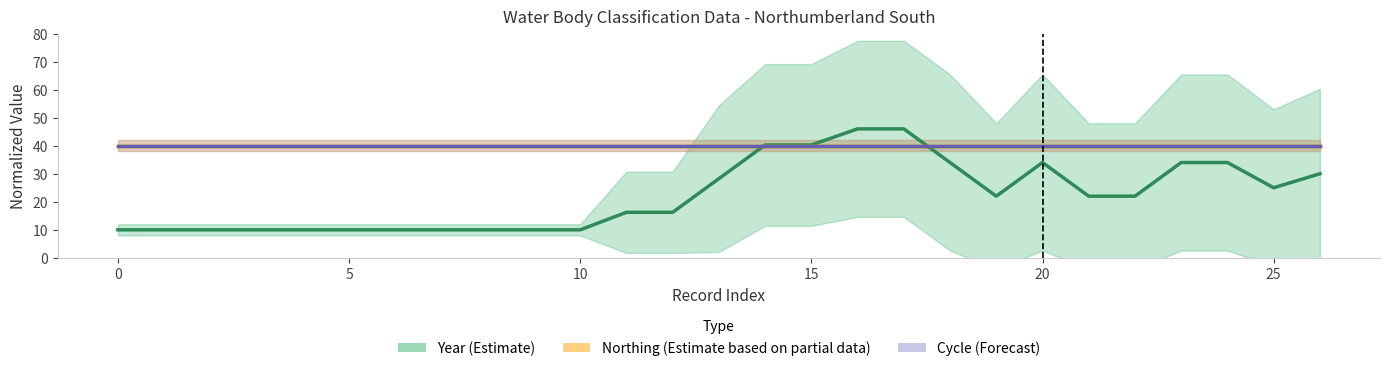

Is the value of Northing (Partial estimate) at 18 greater than the value of Cycle (Forecast) at 8?

No